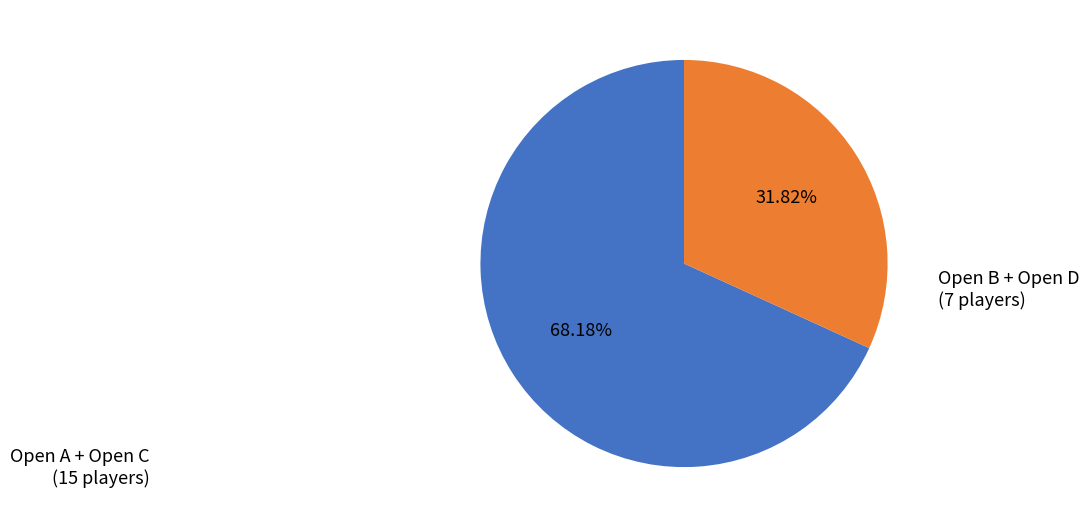

Is there a majority slice in this chart?

Yes